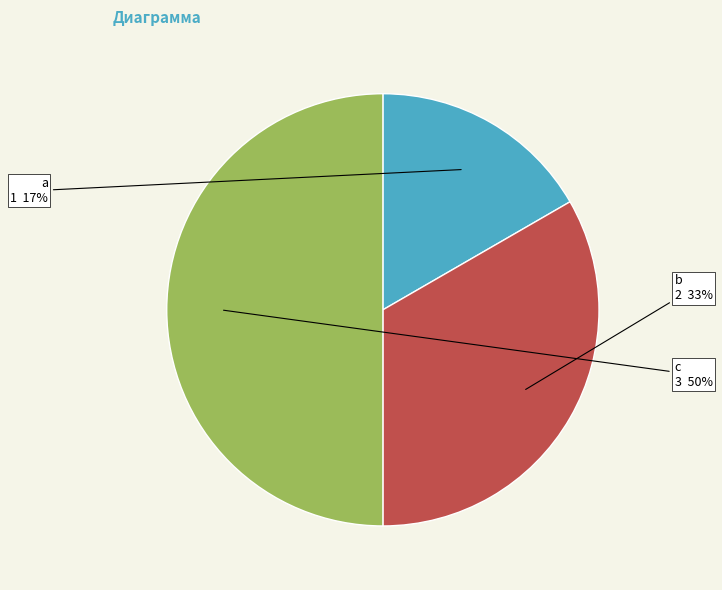

Which category has the smallest portion of the pie?

a